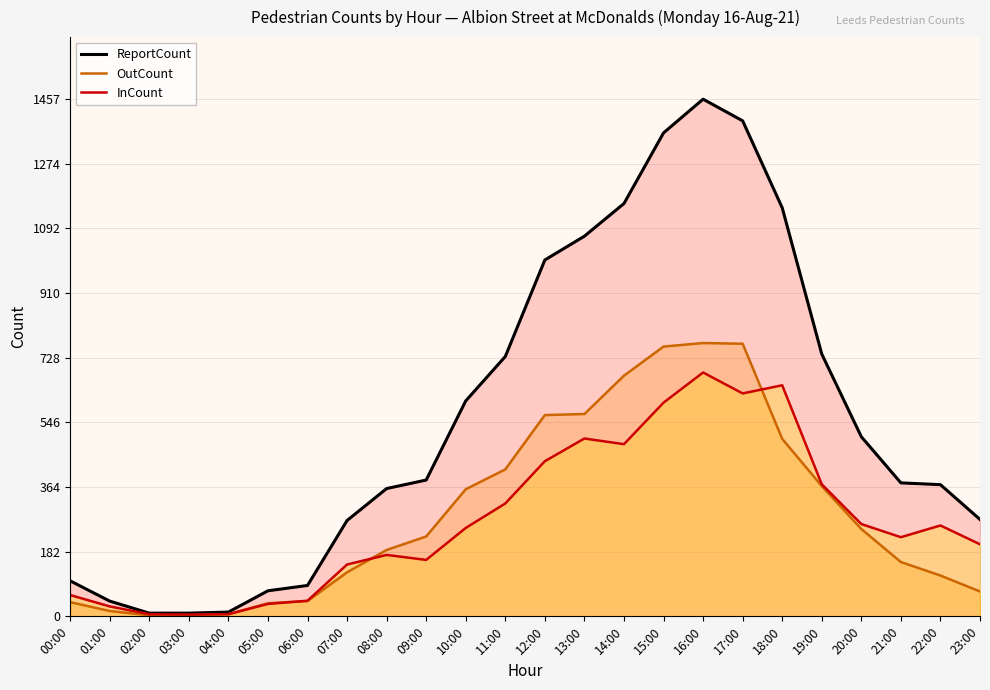

At which category does the chart reach its minimum across all series?

02:00